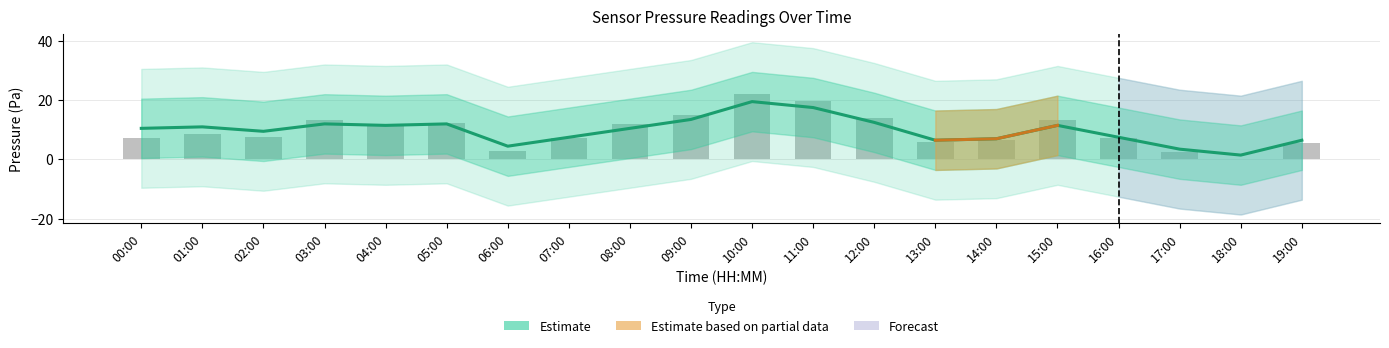

Rank the series at 13:00 from highest to lowest value.

Estimate, pressure